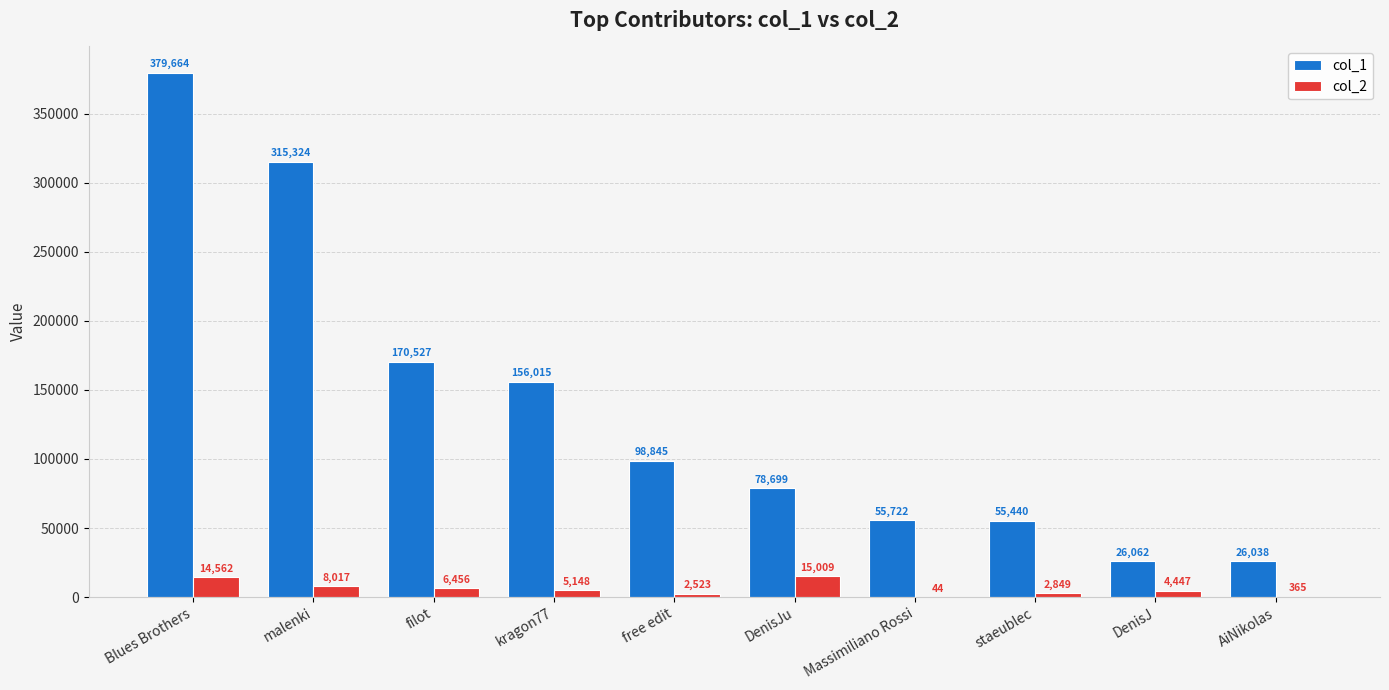

Which series has the widest spread of values?

col_1